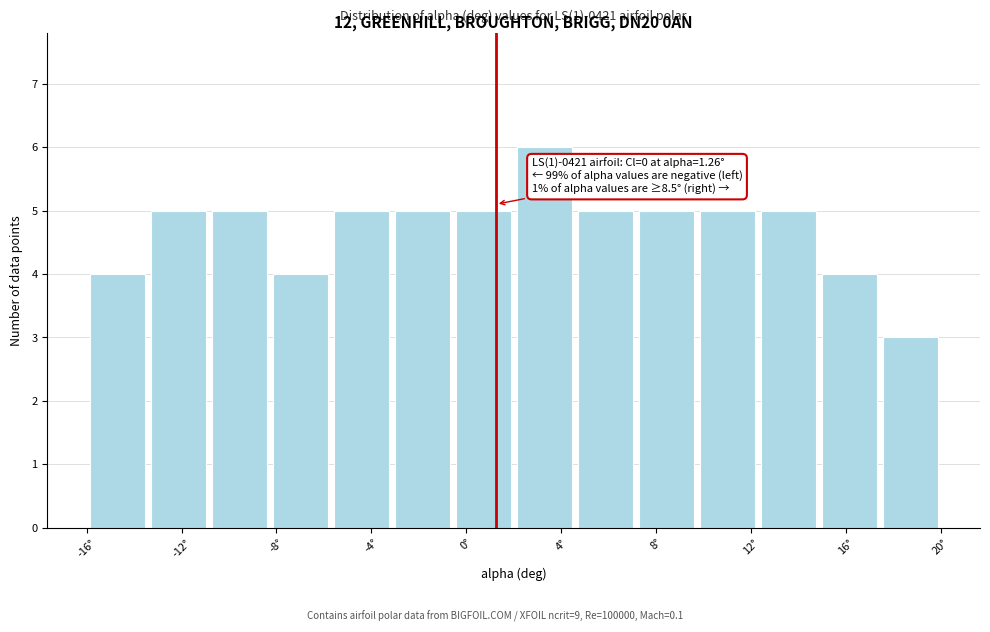

Over which range of the x-axis is the bar tallest?

2.0 to 4.5